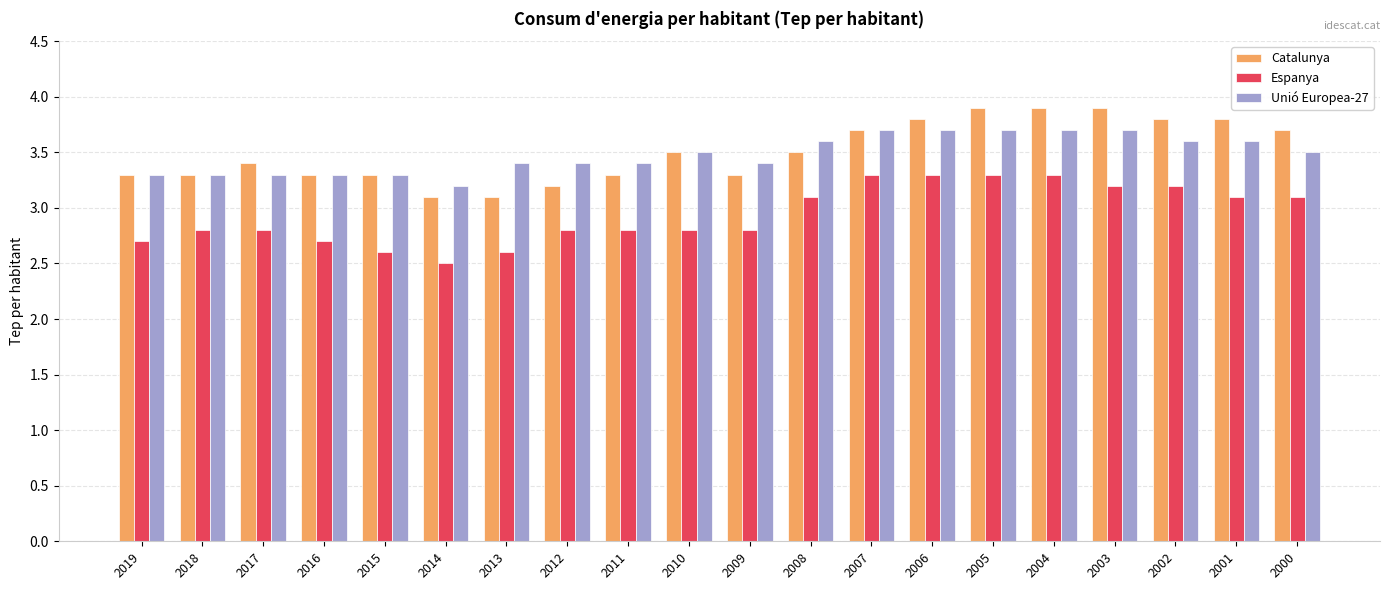

Between 2015 and 2005, which series saw the biggest shift?

Espanya